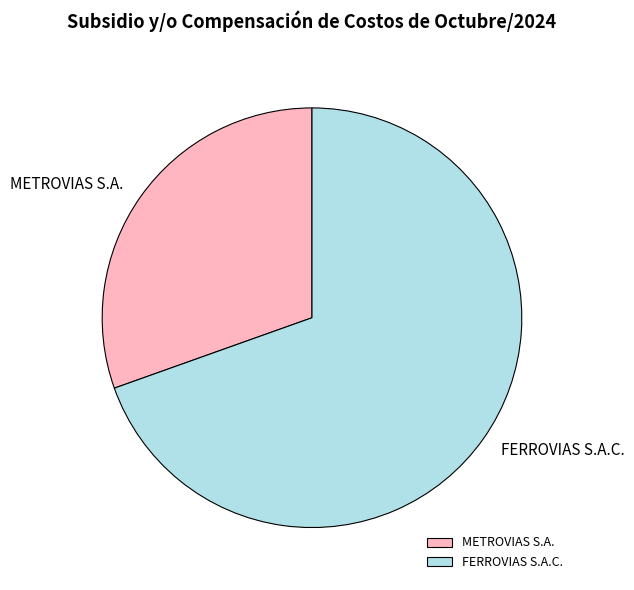

True or false: METROVIAS S.A. accounts for 38% of the total.

False